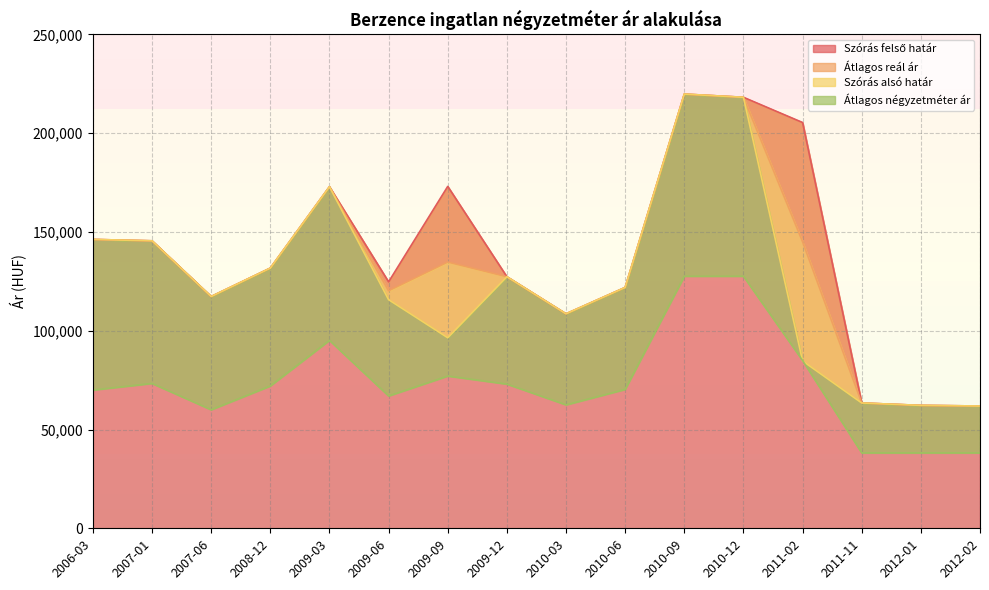

Rank the series by their maximum value, from lowest to highest.

Átlagos négyzetméter ár, Szórás felső határ, Átlagos reál ár, Szórás alsó határ